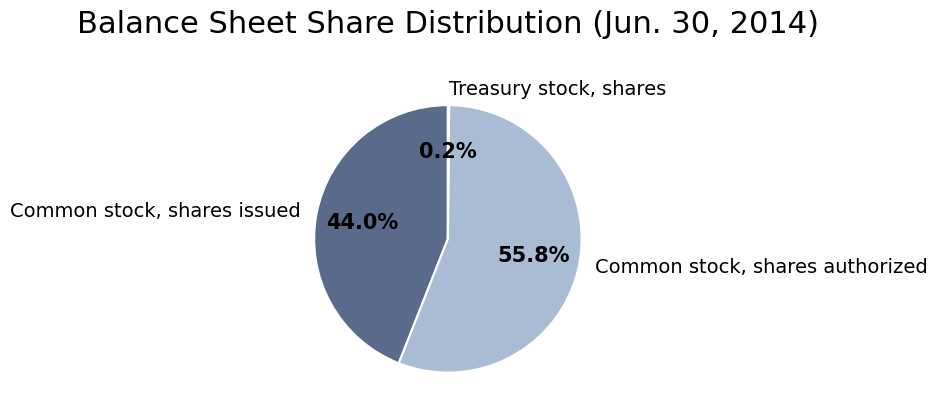

Which has a higher value, Common stock, shares issued or Common stock, shares authorized?

Common stock, shares authorized